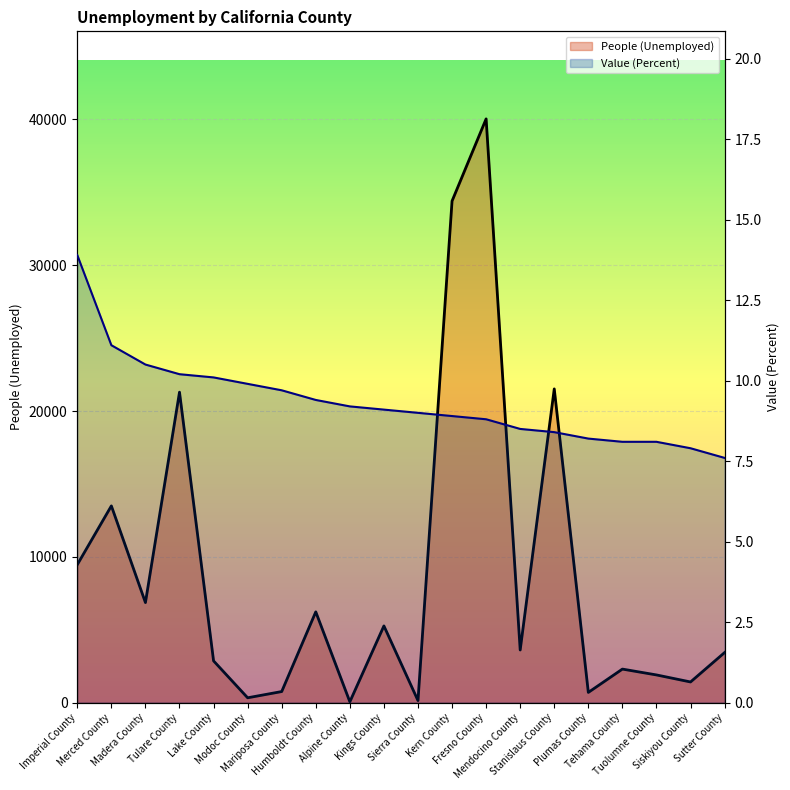

Reading left to right, what are all the values shown in this chart?

People (Unemployed): 9461.0	13492.0	6859.0	21293.0	2860.0	328.0	756.0	6223.0	53.0	5259.0	137.0	34404.0	40039.0	3606.0	21517.0	697.0	2297.0	1896.0	1414.0	3431.0
Value (Percent): 13.9	11.1	10.5	10.2	10.1	9.9	9.7	9.4	9.2	9.1	9.0	8.9	8.8	8.5	8.4	8.2	8.1	8.1	7.9	7.6